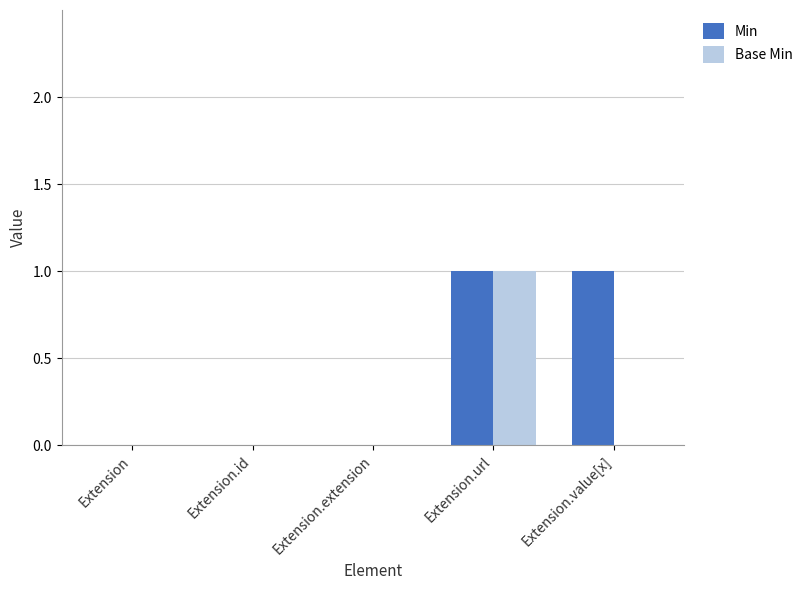

Which series changed the most between Extension and Extension.value[x]?

Min